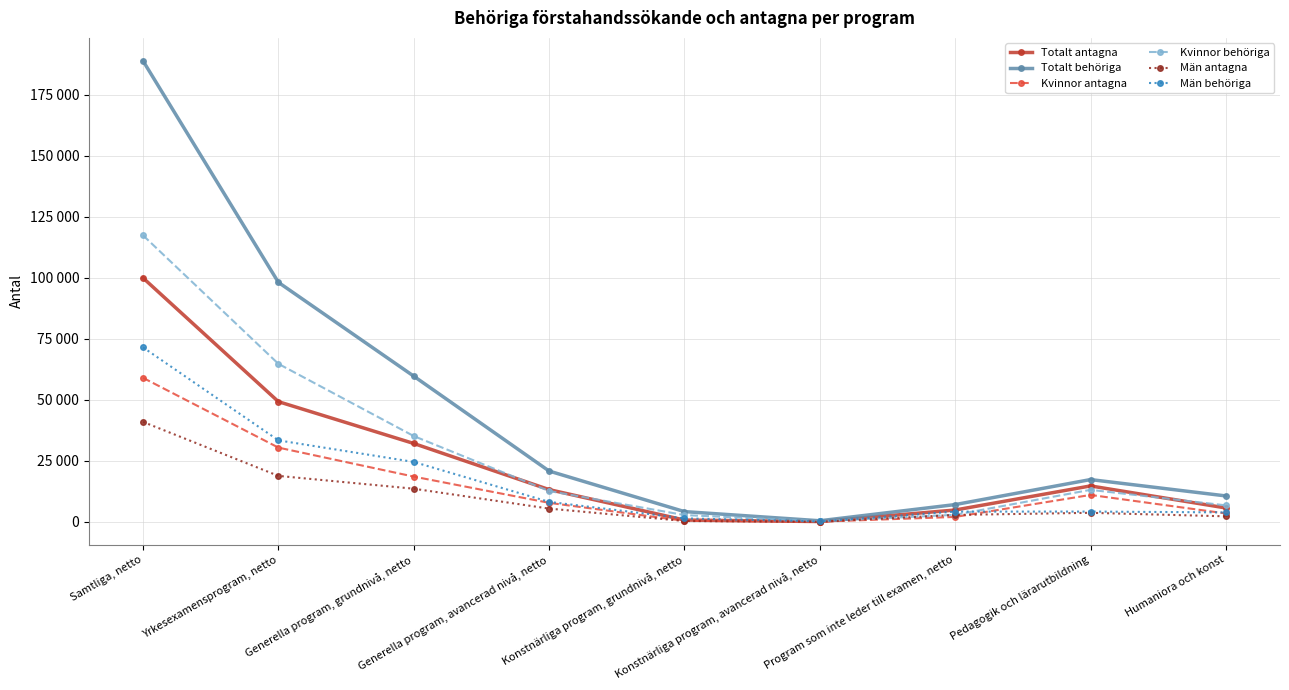

What is the average value of the Totalt antagna series?

24498